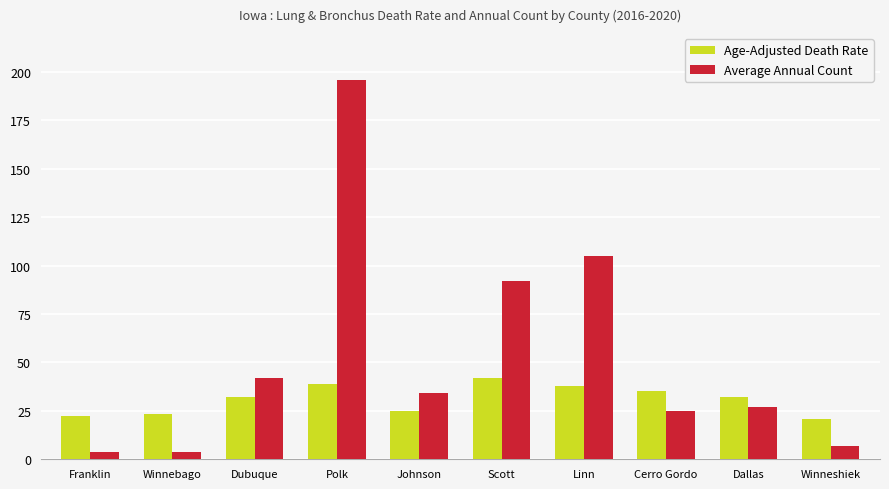

How many bars are there in each group?

2